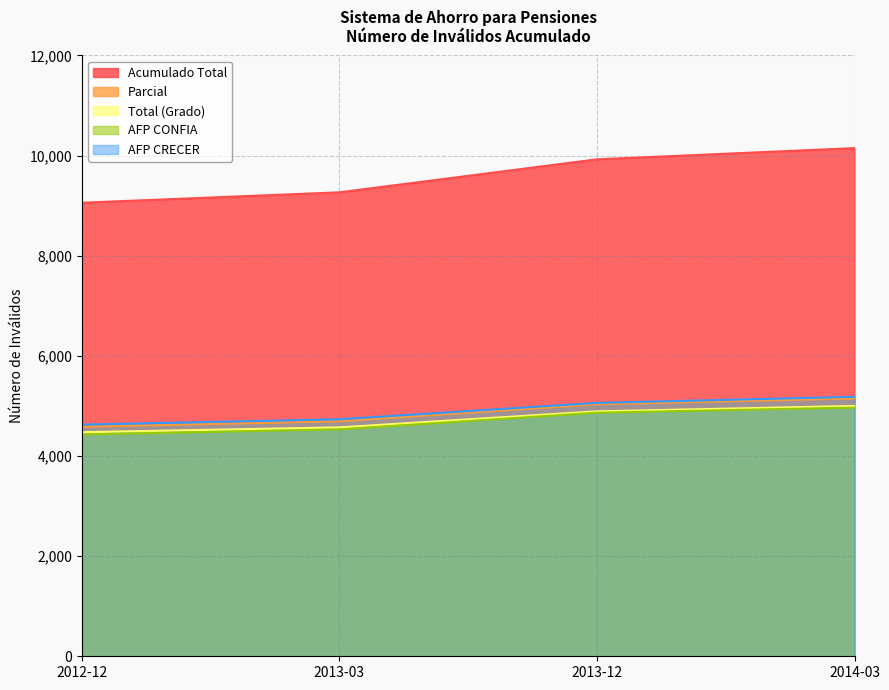

Reading left to right, what are all the values shown in this chart?

Acumulado Total: 9059	9267	9926	10150
Parcial: 4583	4695	5034	5150
Total (Grado): 4476	4572	4892	5000
AFP CONFIA: 4431	4533	4865	4968
AFP CRECER: 4628	4734	5061	5182